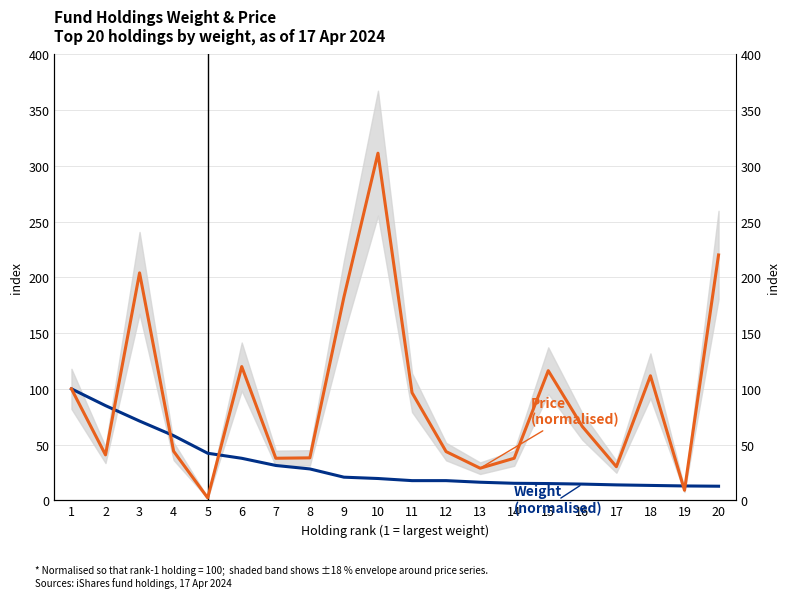

Reading right to left, transcribe all the data shown in this chart.

Weight (normalised): 12.6	12.9	13.4	13.8	14.6	15.0	15.3	16.2	17.7	17.7	19.6	20.8	28.2	31.3	37.7	42.2	58.0	71.1	85.0	100.0
Price (normalised): 220.1	9.0	111.7	30.2	66.2	116.3	37.7	28.8	43.7	96.6	311.4	182.3	38.1	37.8	120.0	2.2	44.0	204.0	40.8	100.0